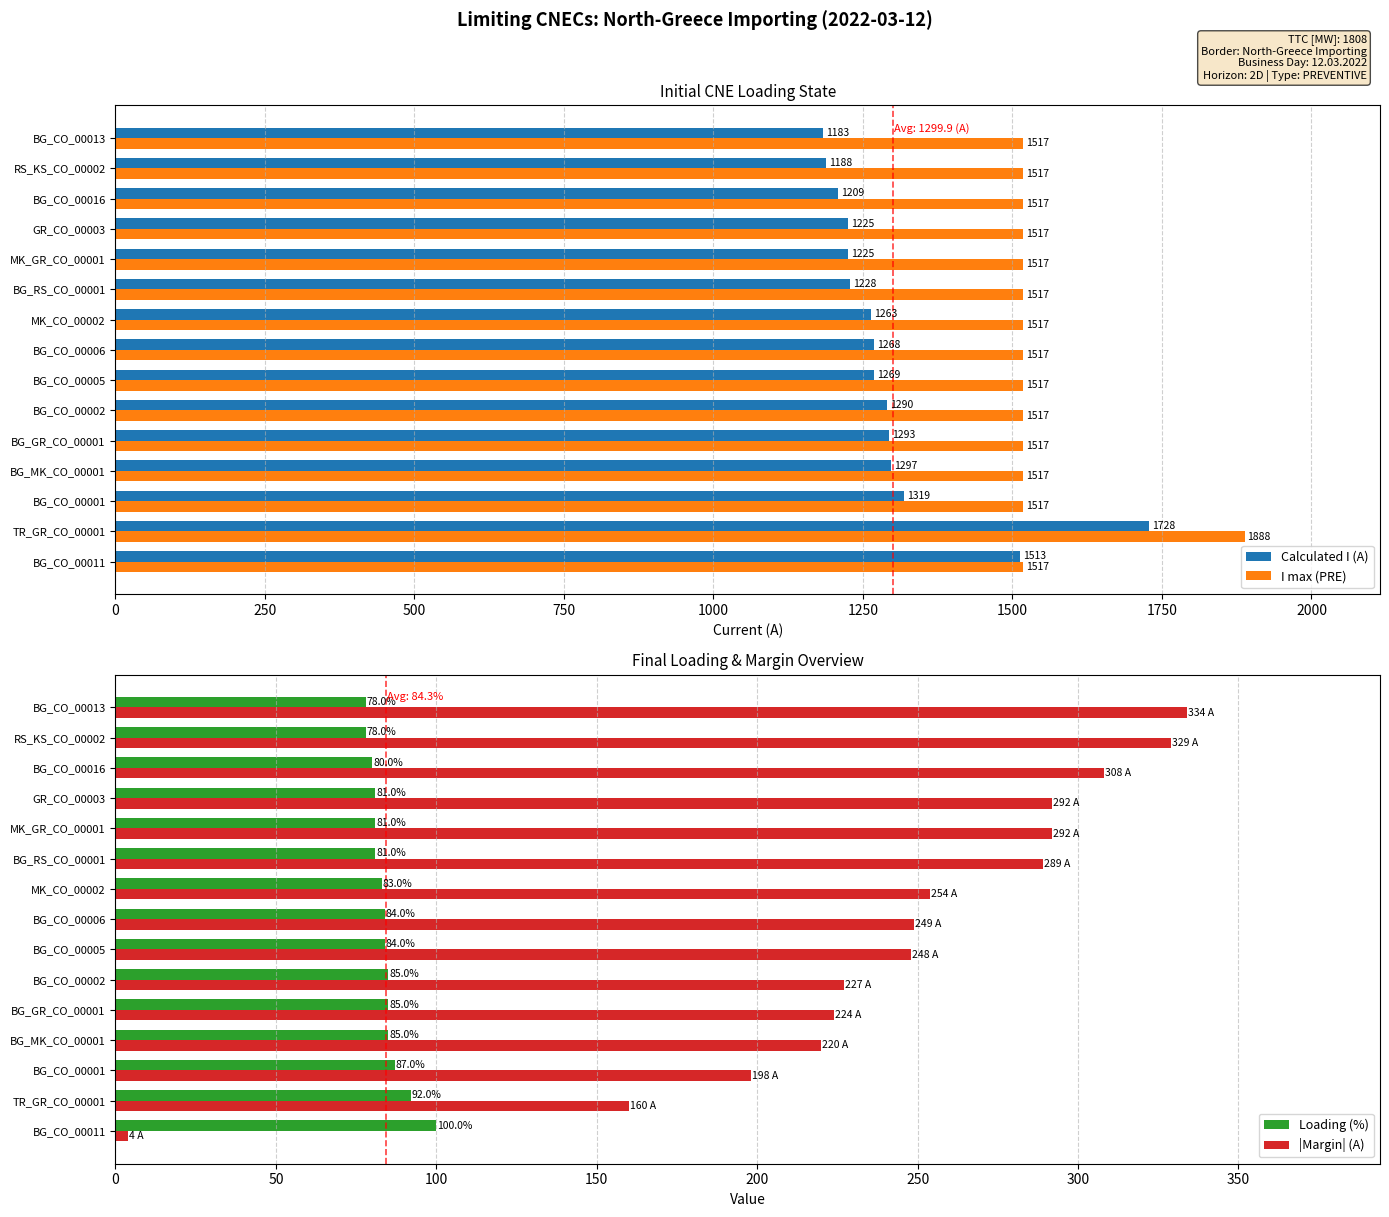

What is the smallest value displayed?

4